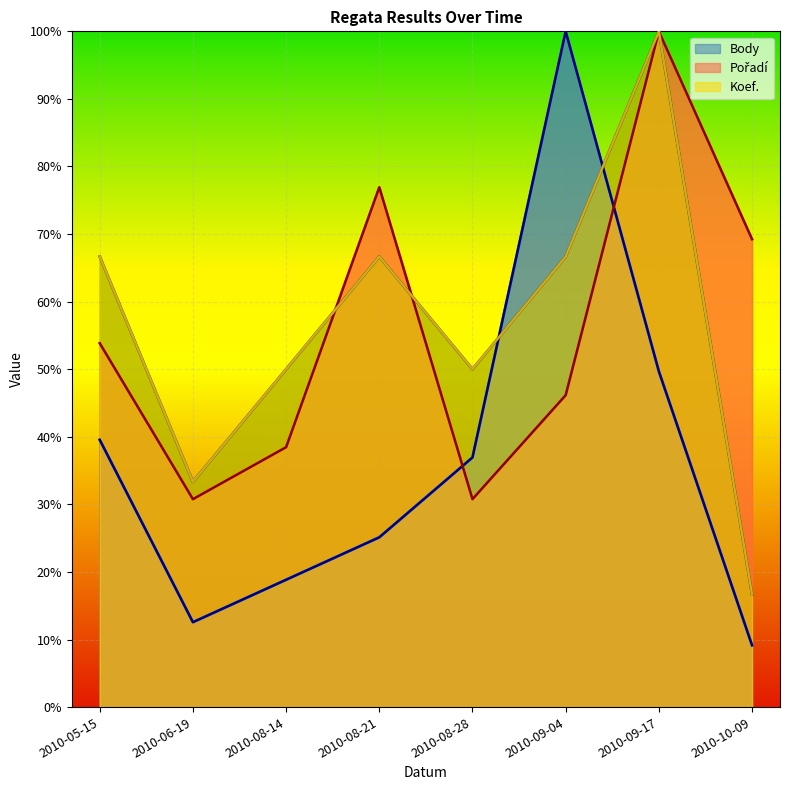

Reading left to right, transcribe all the data shown in this chart.

Body: 0.4	0.1	0.2	0.3	0.4	1.0	0.5	0.1
Pořadí: 0.5	0.3	0.4	0.8	0.3	0.5	1.0	0.7
Koef.: 0.7	0.3	0.5	0.7	0.5	0.7	1.0	0.2